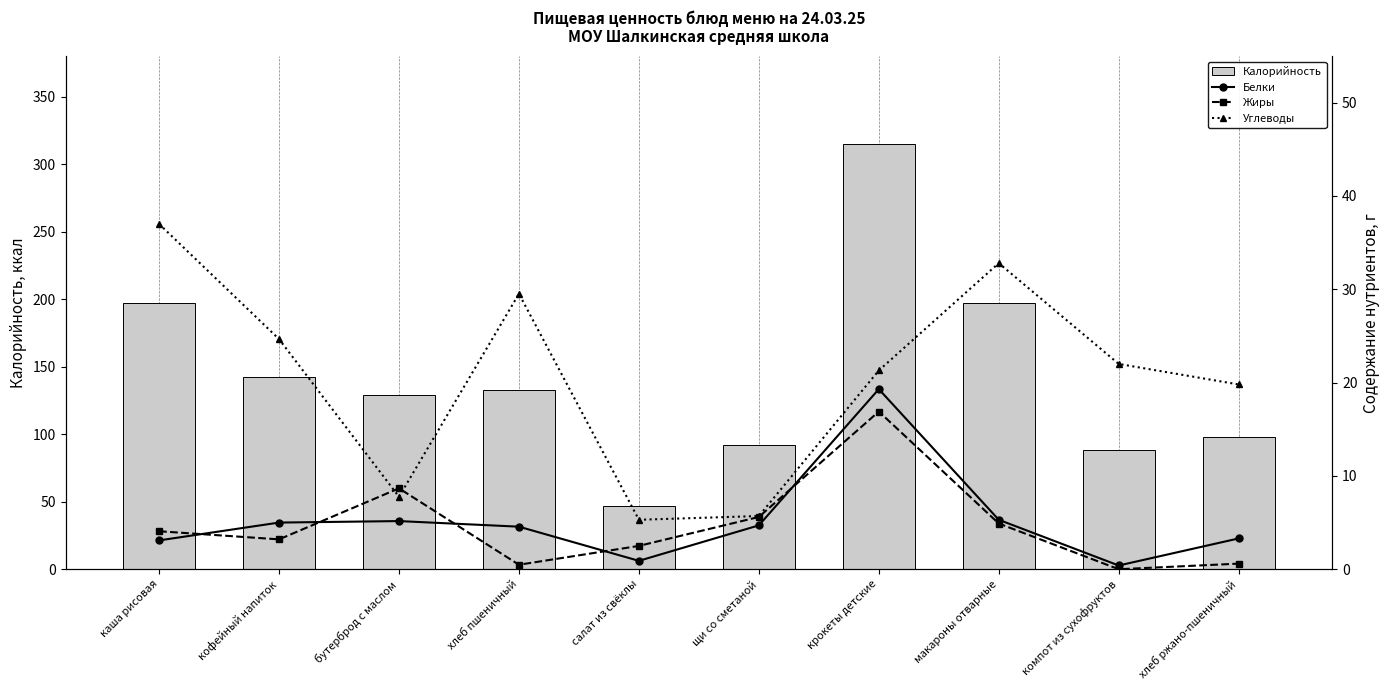

At how many categories does at least one series exceed 59?

9